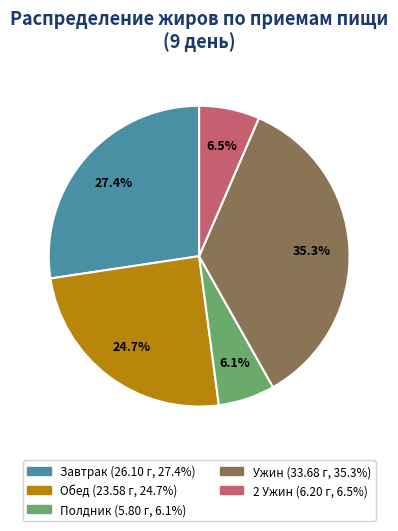

Which has a higher value, Обед or 2 Ужин?

Обед